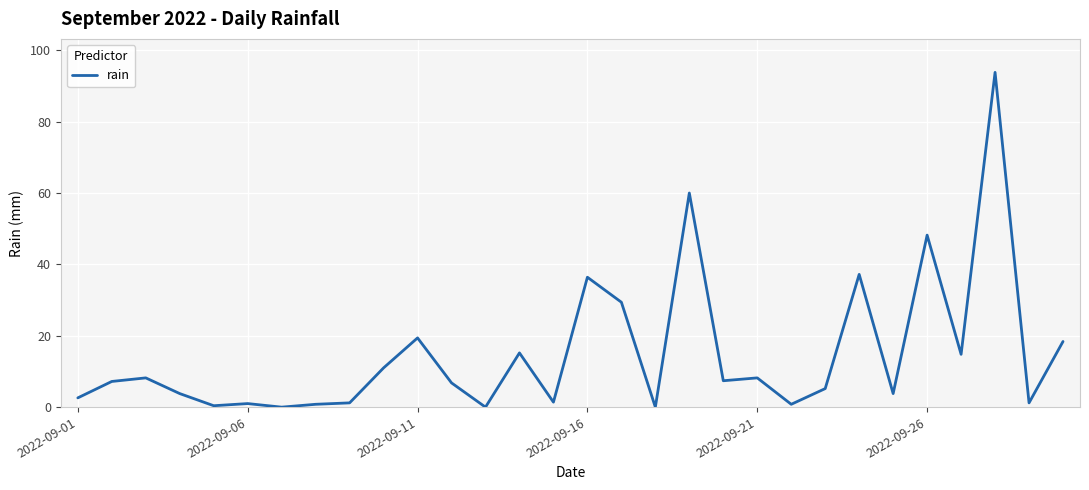

What is the maximum value shown in the chart?

93.8